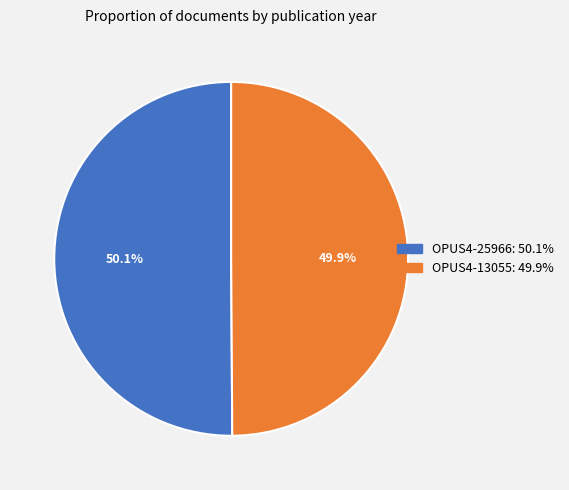

Is there a majority slice in this chart?

Yes